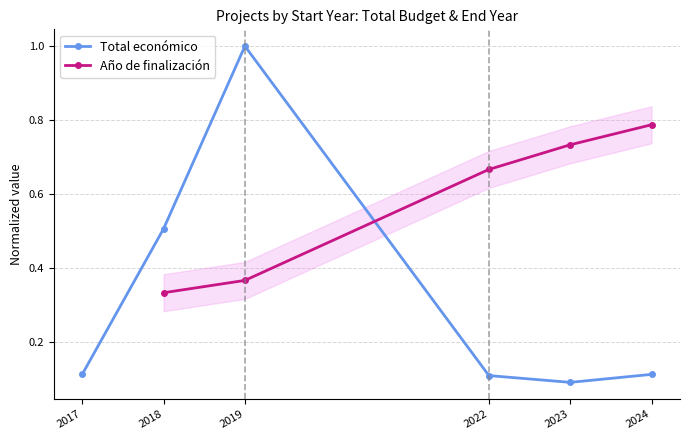

Is it true that Total económico equals 1.0 at 2019?

True